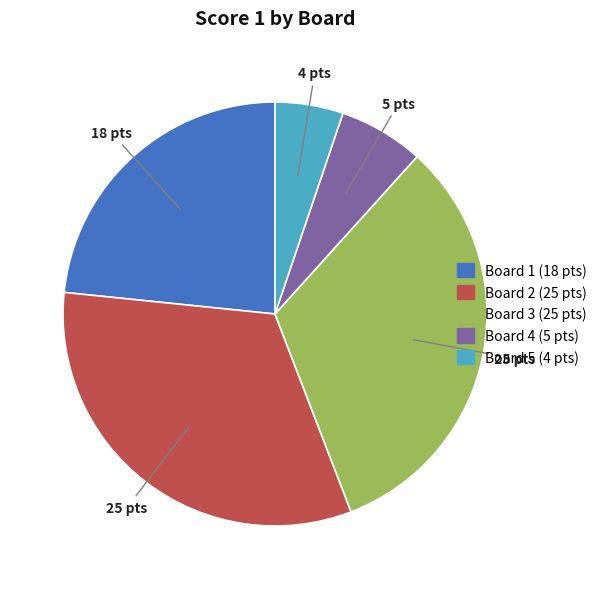

Does any single category account for the majority?

No